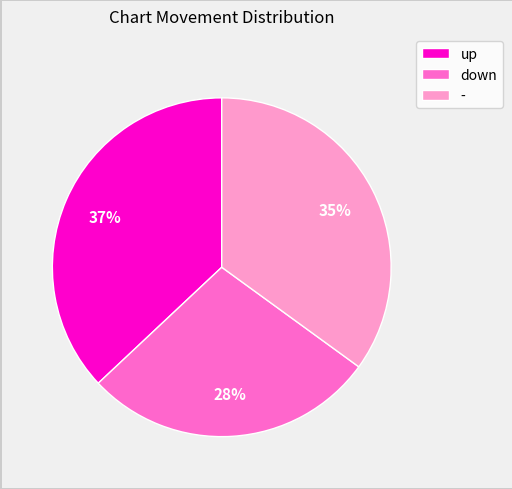

Is the sum of up and down greater than half?

Yes